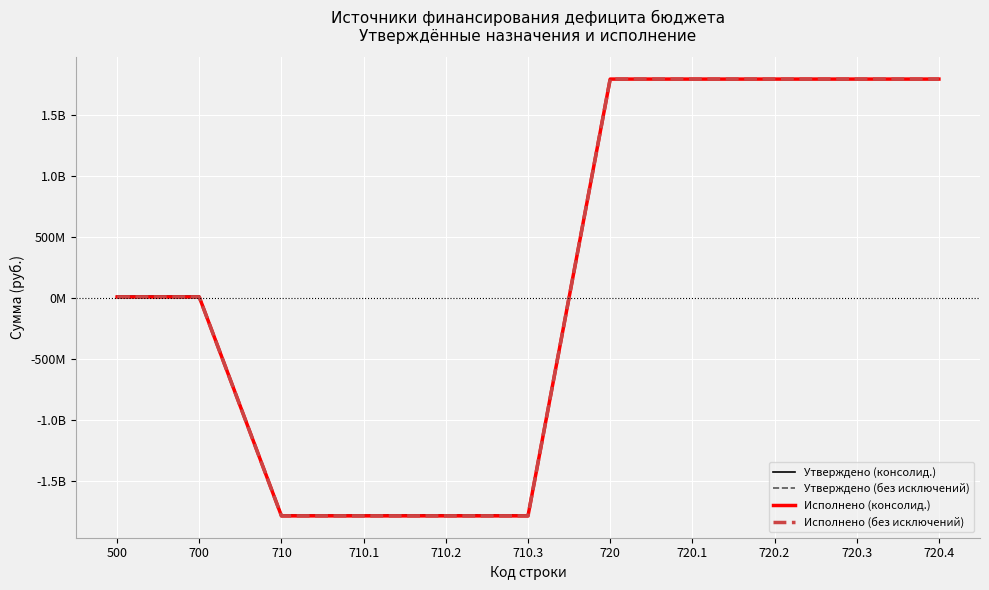

How many data points does each series have?

11